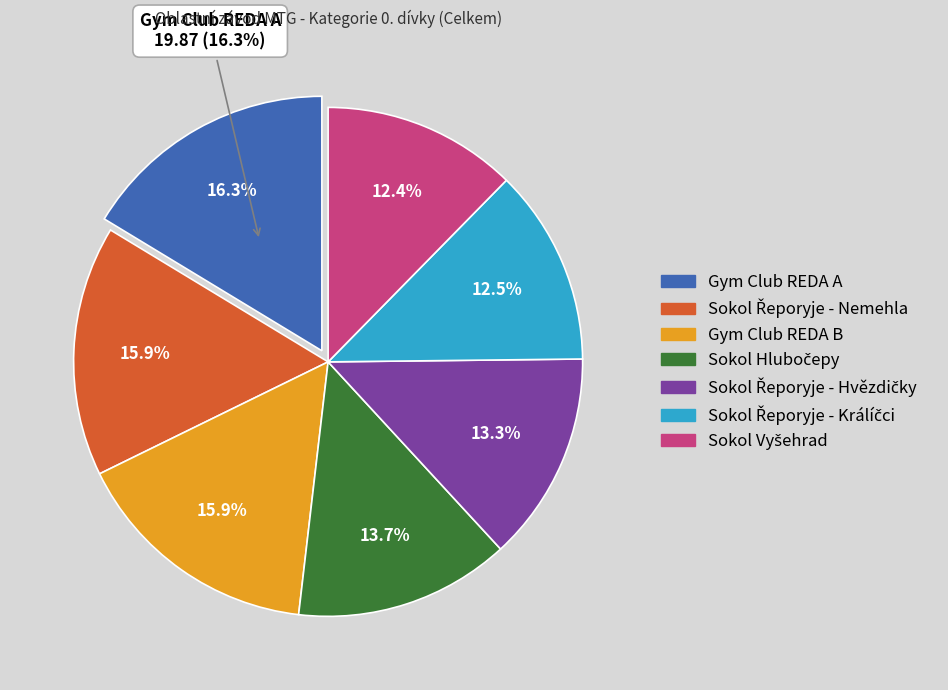

To the nearest percent, what portion does Sokol Vyšehrad represent?

12%